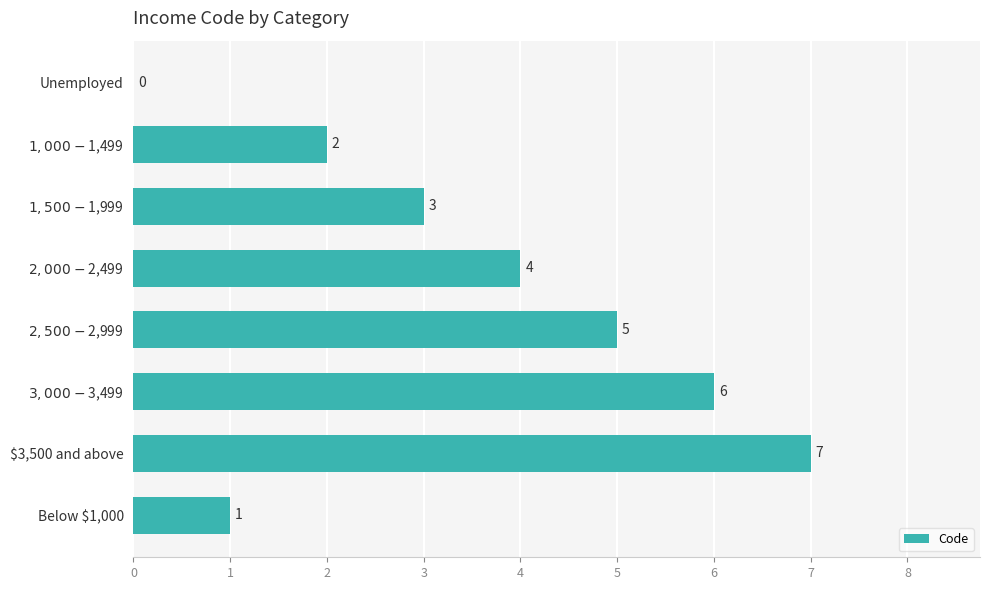

Read the value at $3,500 and above.

7